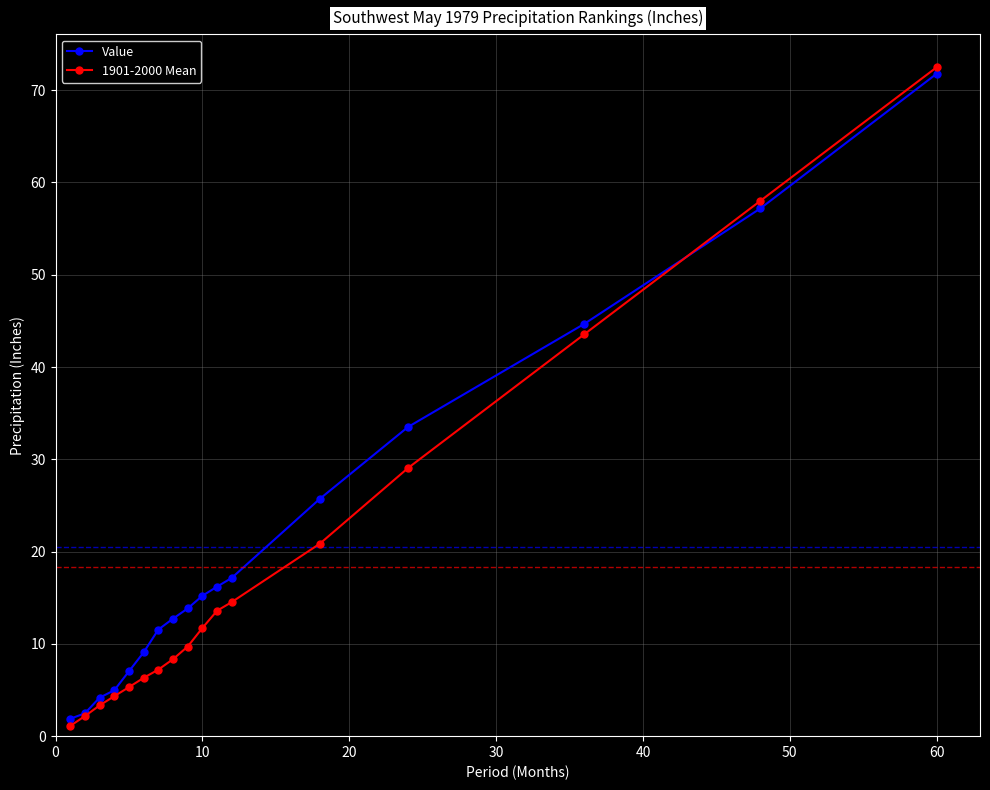

What is the greatest value displayed?

72.5